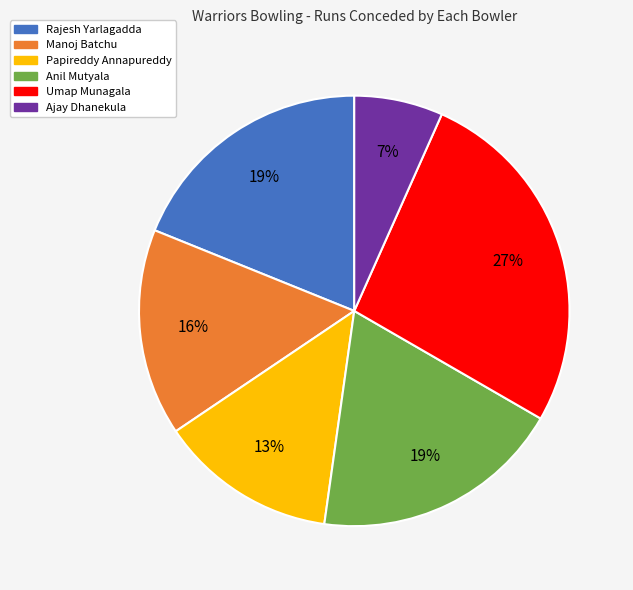

How many slices are in this pie chart?

6